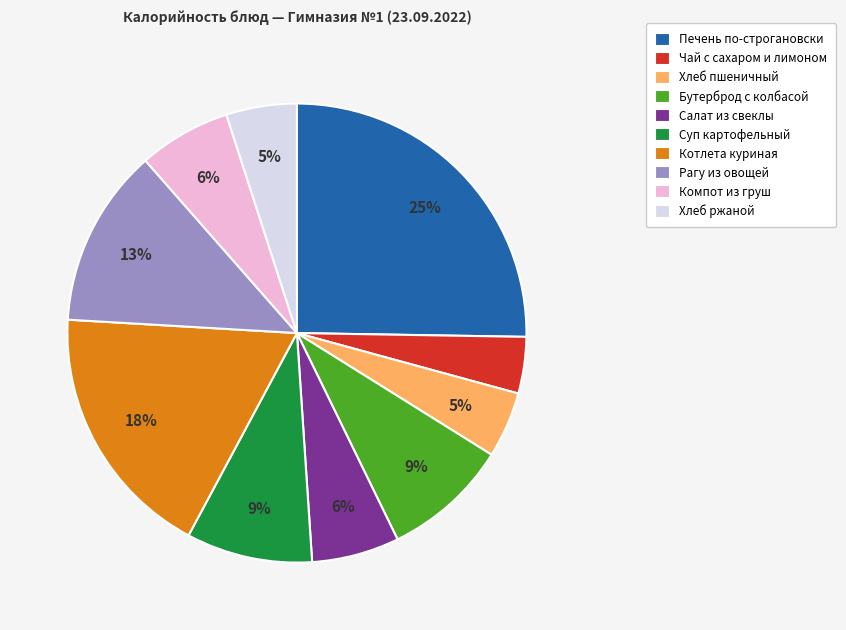

How many segments does this pie chart have?

10